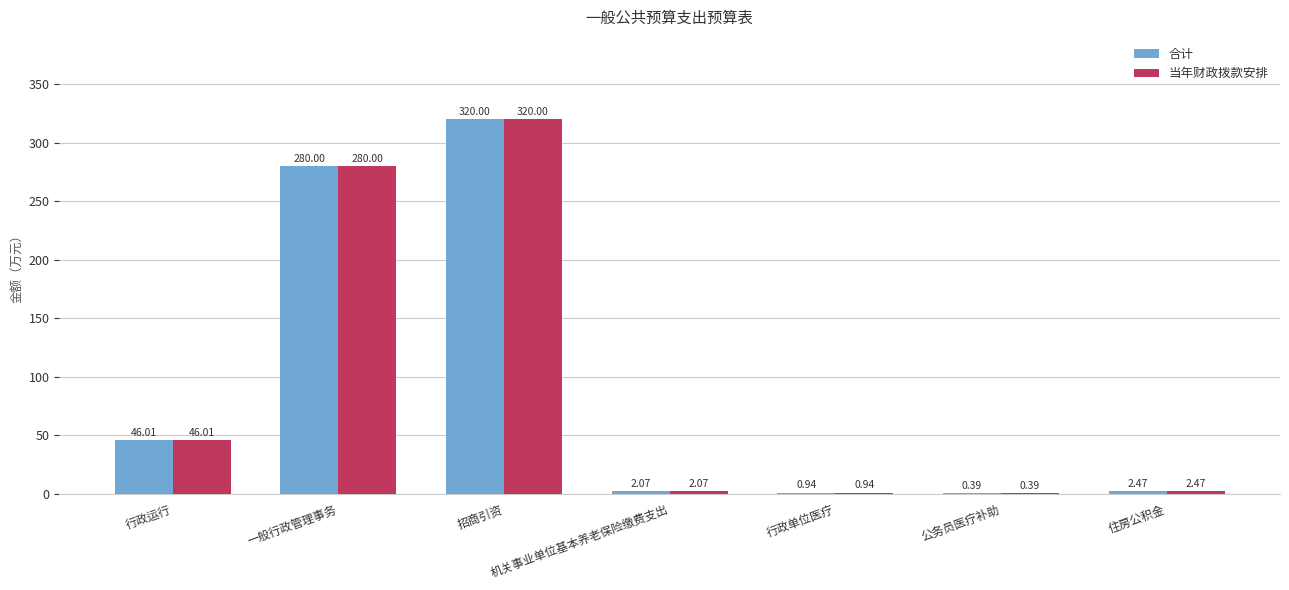

What are all the series names shown in the legend?

合计, 当年财政拨款安排